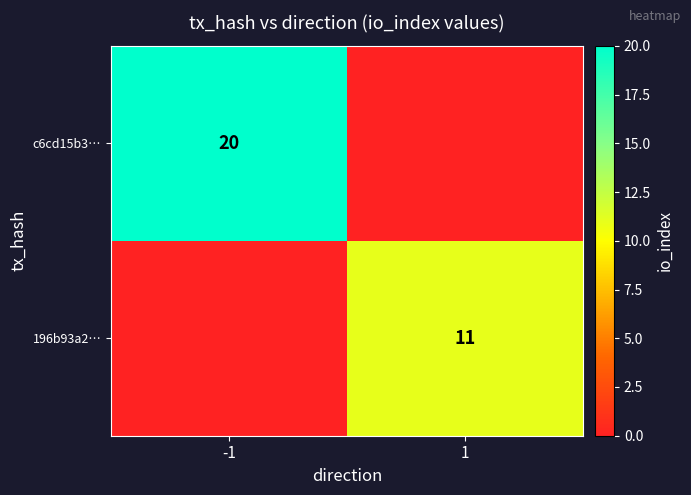

The c6cd15b3… series shows 27 at -1. True or false?

False